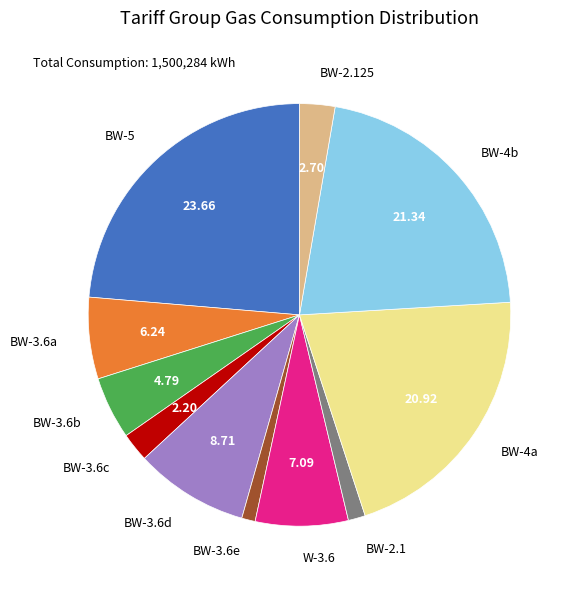

Does W-3.6 account for over 50% of the chart?

No